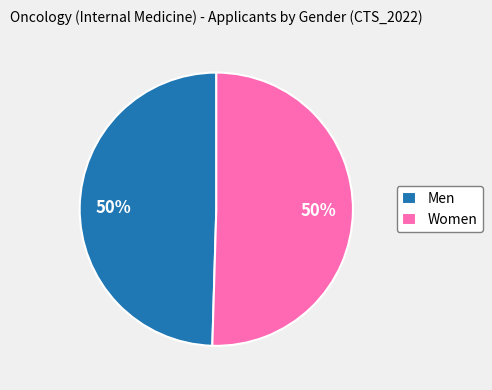

Combined, do Women and Men account for over 50%?

Yes